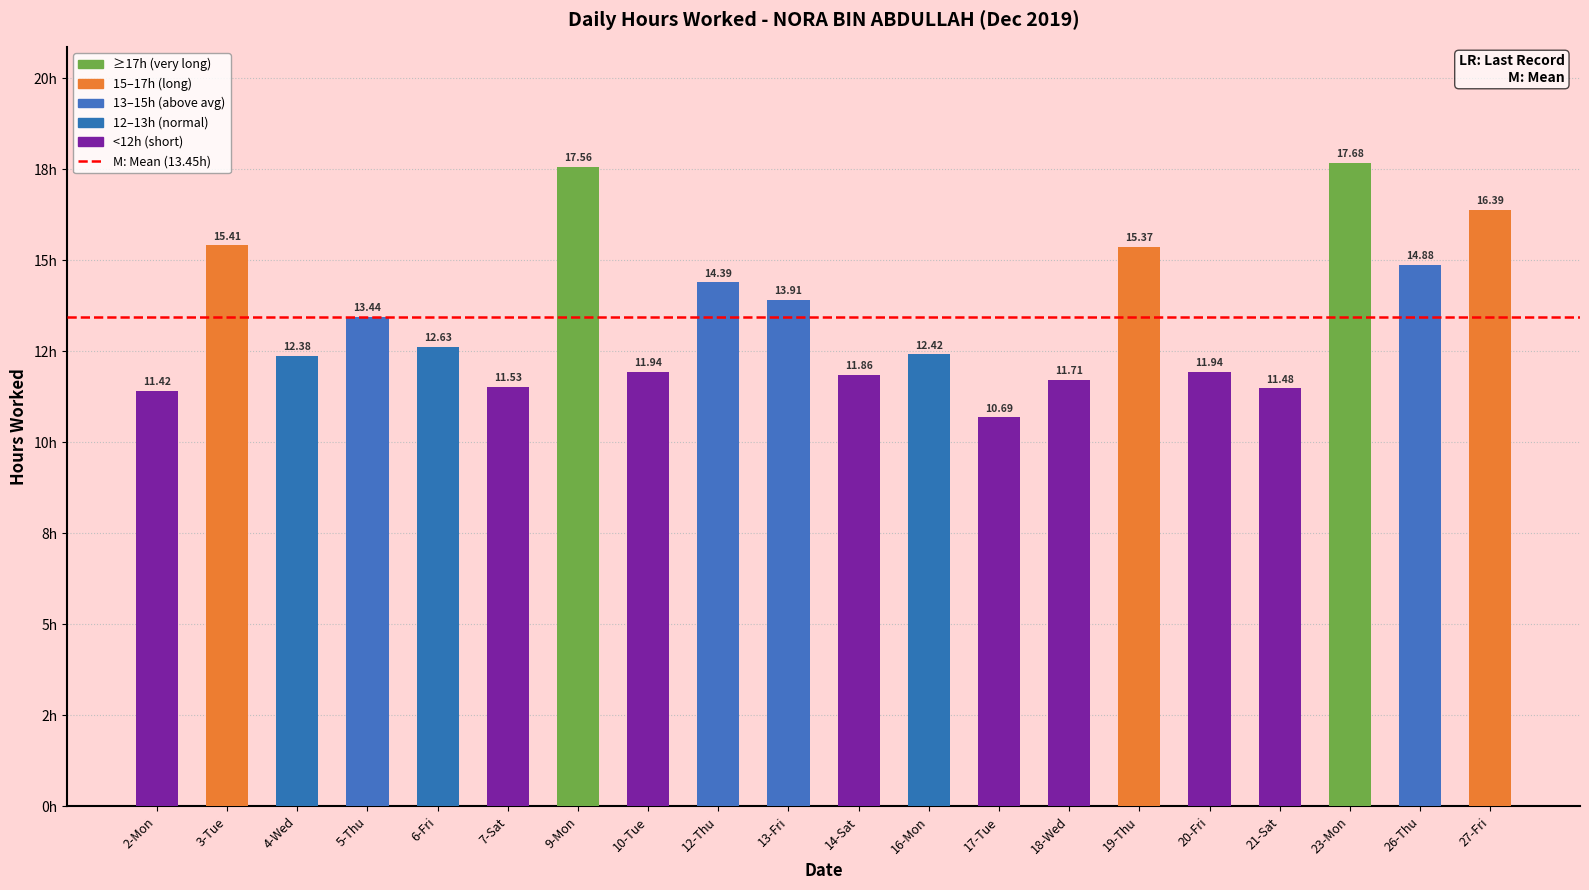

Are the bars horizontal?

No